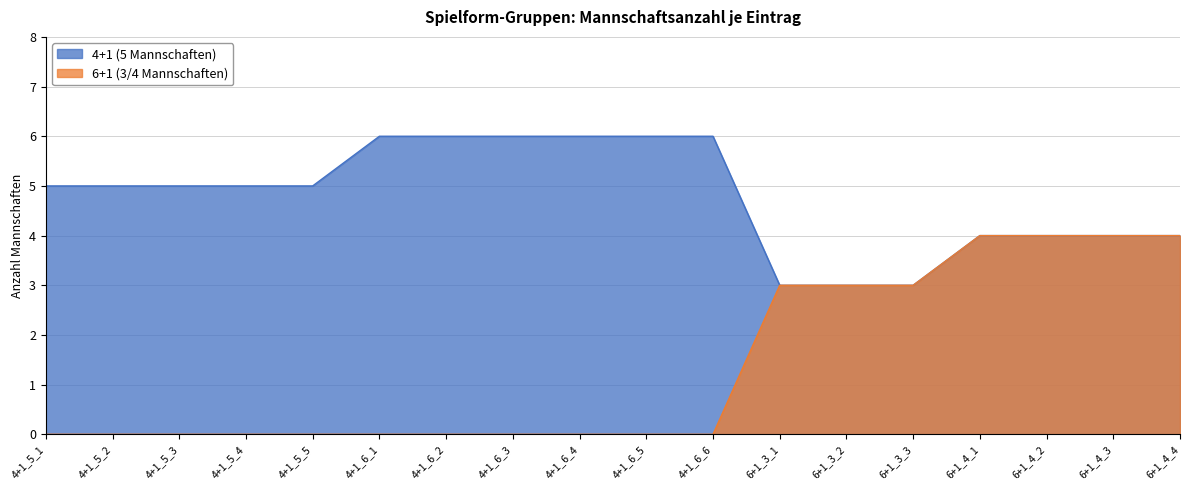

What are all the series names shown in the legend?

4+1 (5 Mannschaften), 6+1 (3/4 Mannschaften)